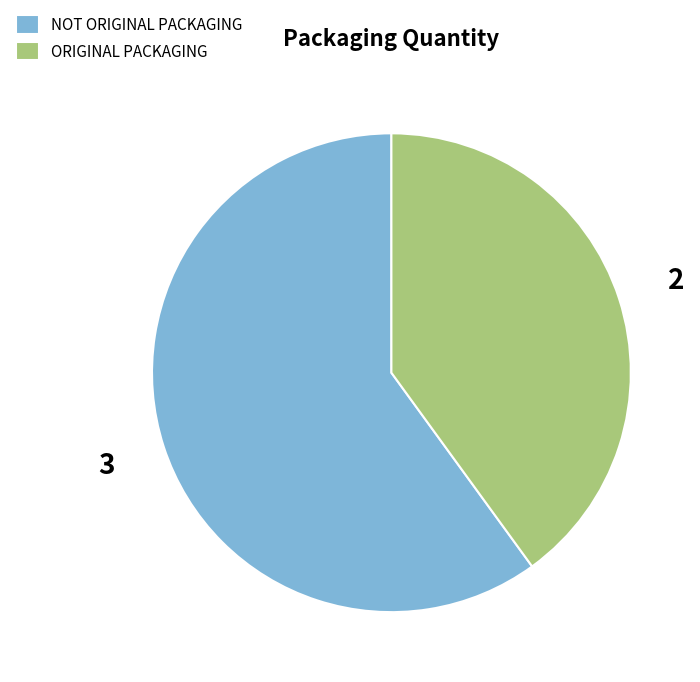

Combined, do NOT ORIGINAL PACKAGING and ORIGINAL PACKAGING account for over 50%?

Yes